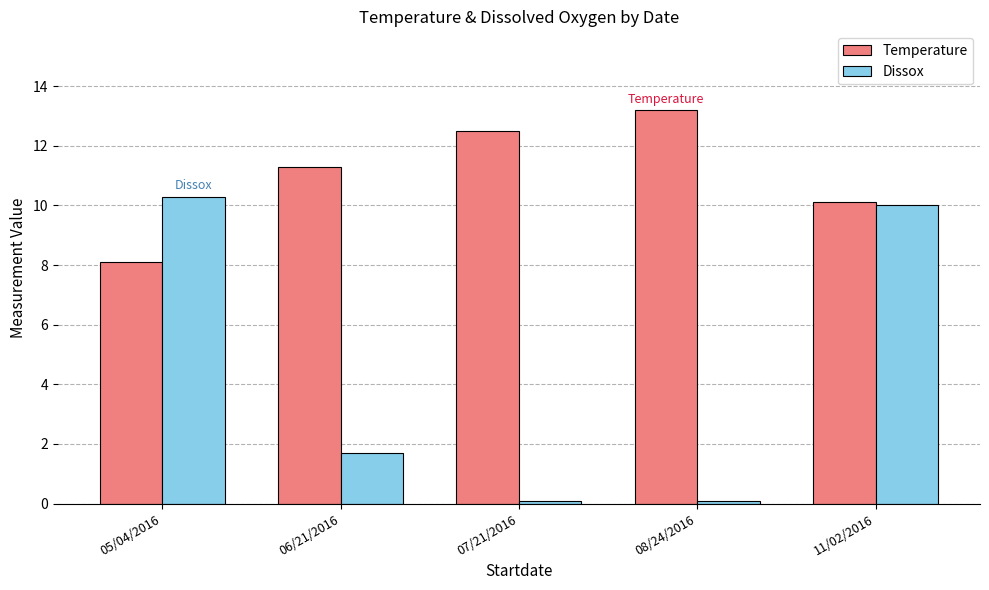

What is the sum of all Dissox values?

22.2